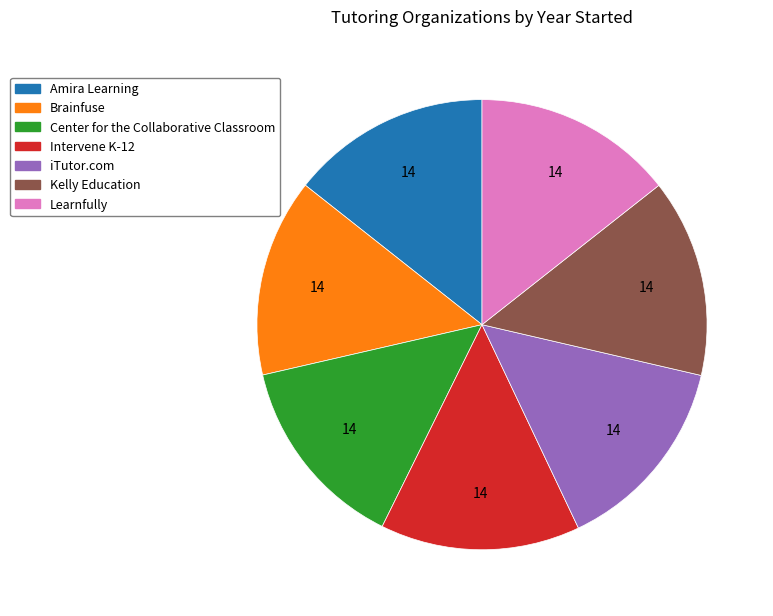

The iTutor.com slice represents 27% of the pie. True or false?

False